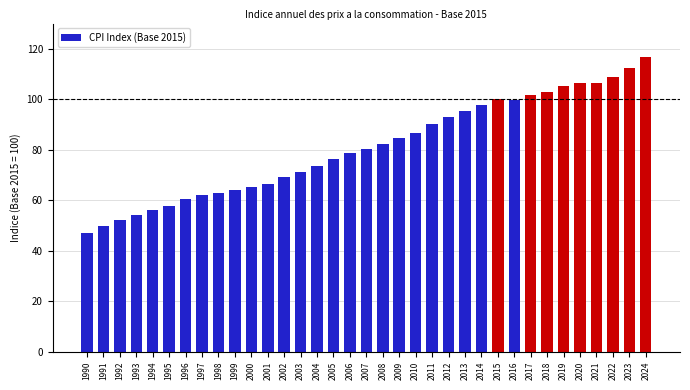

How many values are below 80?

17